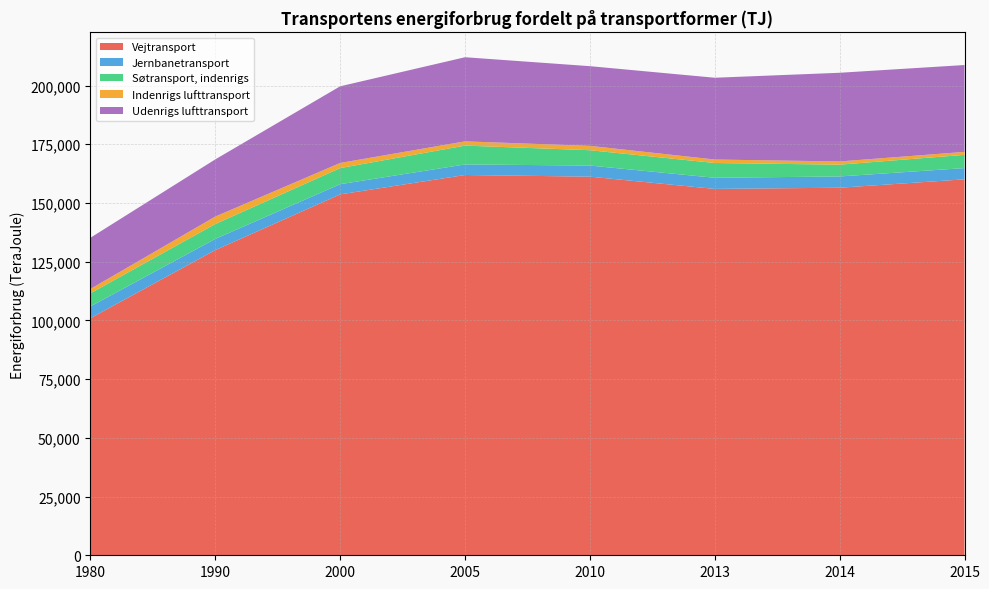

Reading left to right, list all the values displayed in this chart.

Vejtransport: 100945	129943	153666	161923	161215	155997	156504	160079
Jernbanetransport: 5016	4765	4339	4488	4728	4740	4795	4785
Søtransport, indenrigs: 5588	6344	6857	8026	6533	6293	5024	5640
Indenrigs lufttransport: 1850	3177	2191	1809	1858	1480	1370	1263
Udenrigs lufttransport: 21792	24338	32631	35818	33927	34820	37755	36979